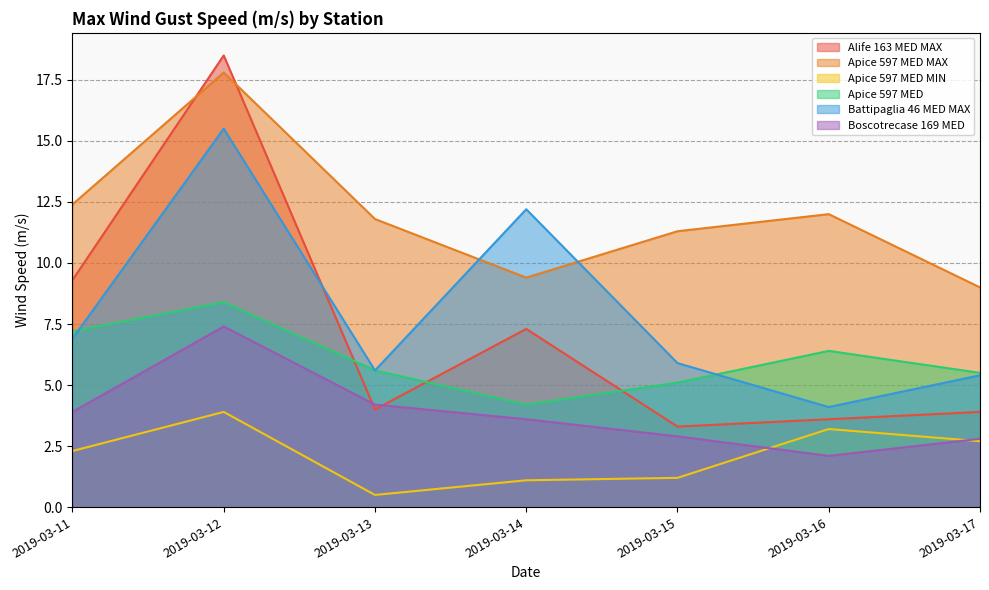

How many times do Apice 597 MED MAX and Alife 163 MED MAX cross each other?

2